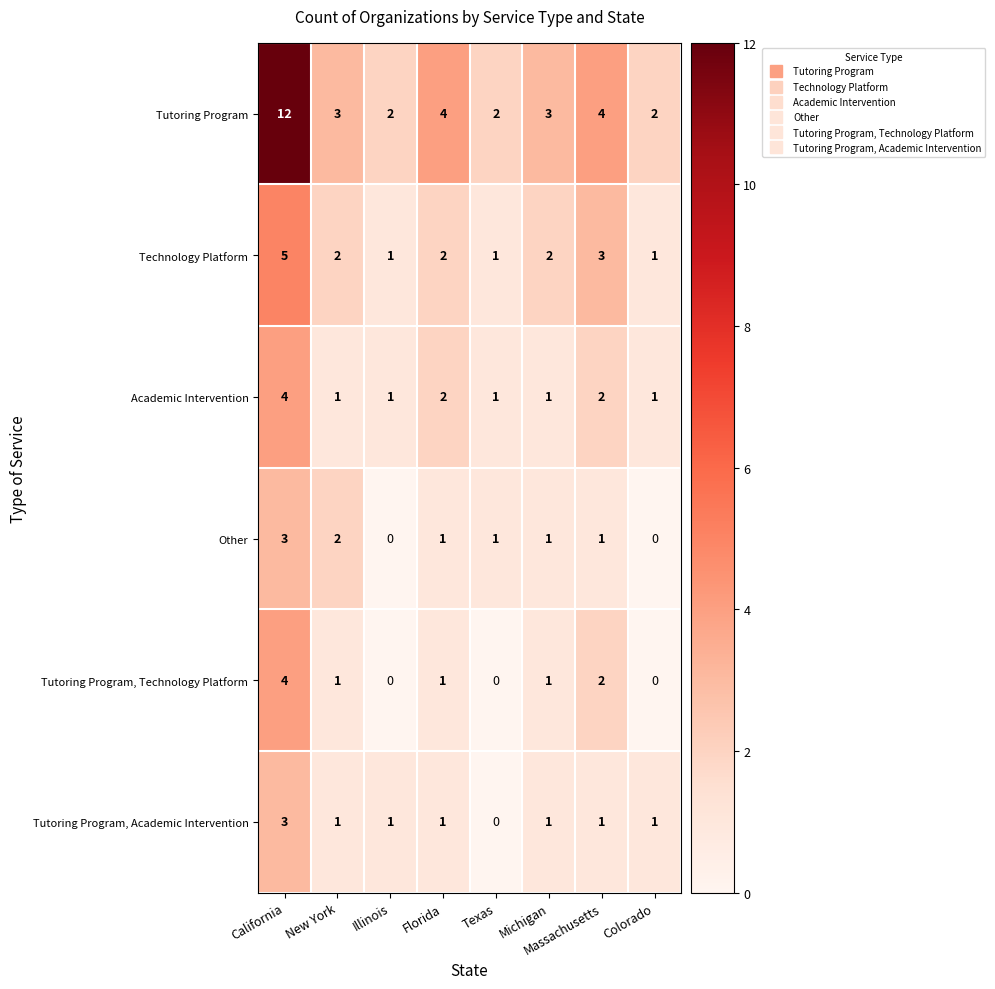

What is the greatest value displayed?

12